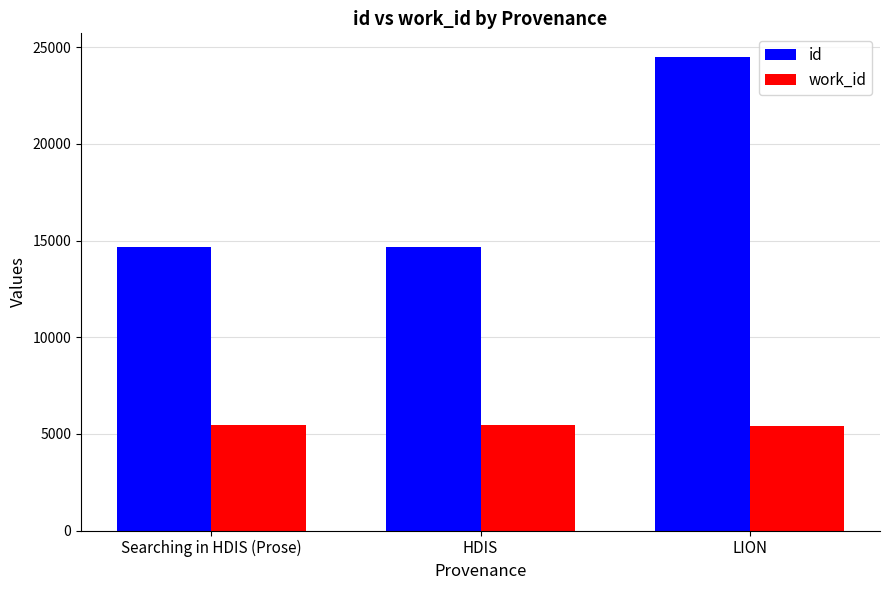

What is the difference between the id values at Searching in HDIS (Prose) and HDIS?

1.5